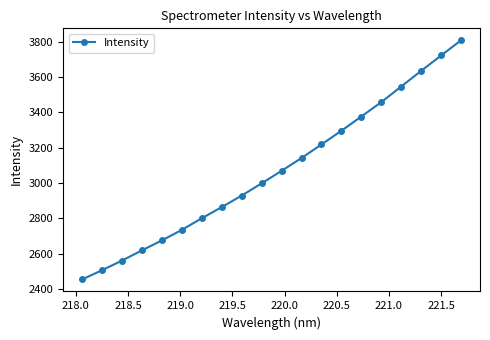

What is the difference between the maximum and minimum values?

1353.7